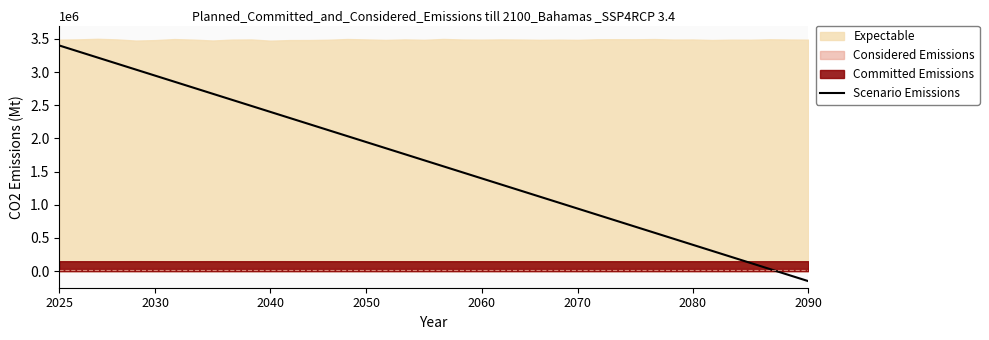

What is the label of the 1st point from the left?

2025